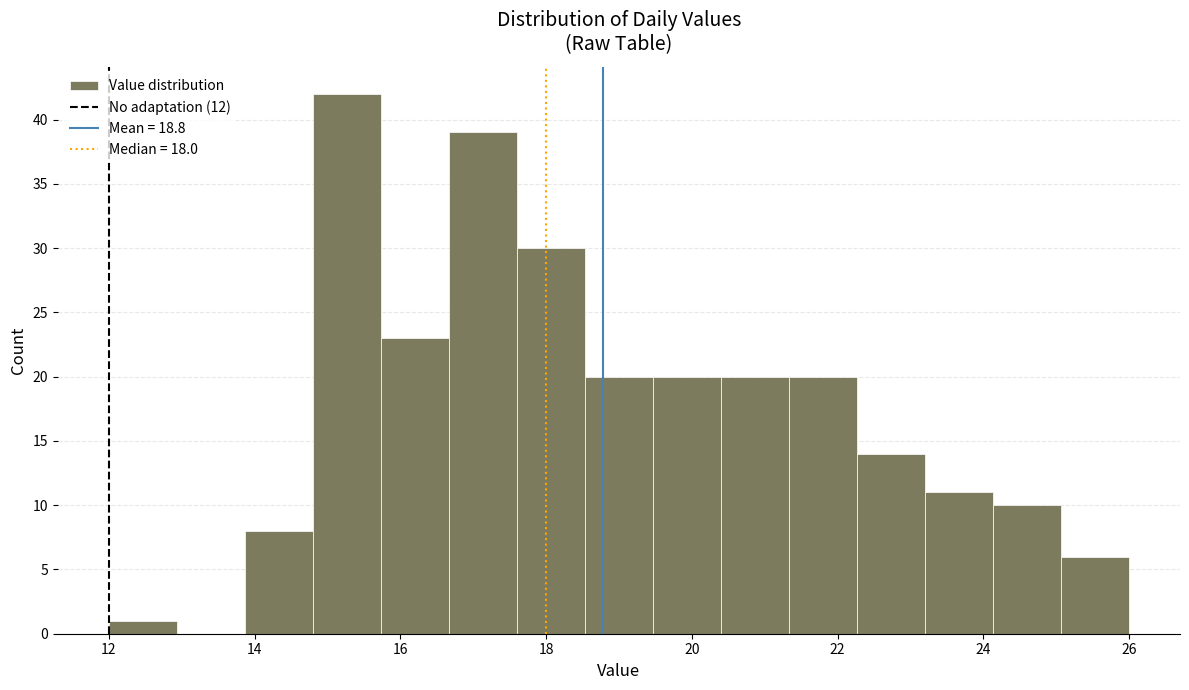

Reading left to right, list every bar in this chart as the range it spans on the x-axis followed by its height. Neither the bar edges nor the heights are printed on the chart, so give them approximately, as read against the axes.

12.0 to 13.0: 1
13.0 to 13.8: 0
13.8 to 14.8: 8
14.8 to 15.8: 42
15.8 to 16.6: 23
16.6 to 17.6: 39
17.6 to 18.6: 30
18.6 to 19.4: 20
19.4 to 20.4: 20
20.4 to 21.4: 20
21.4 to 22.2: 20
22.2 to 23.2: 14
23.2 to 24.2: 11
24.2 to 25.0: 10
25.0 to 26.0: 6